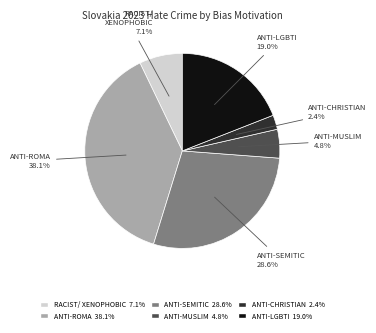

Does any single category account for the majority?

No